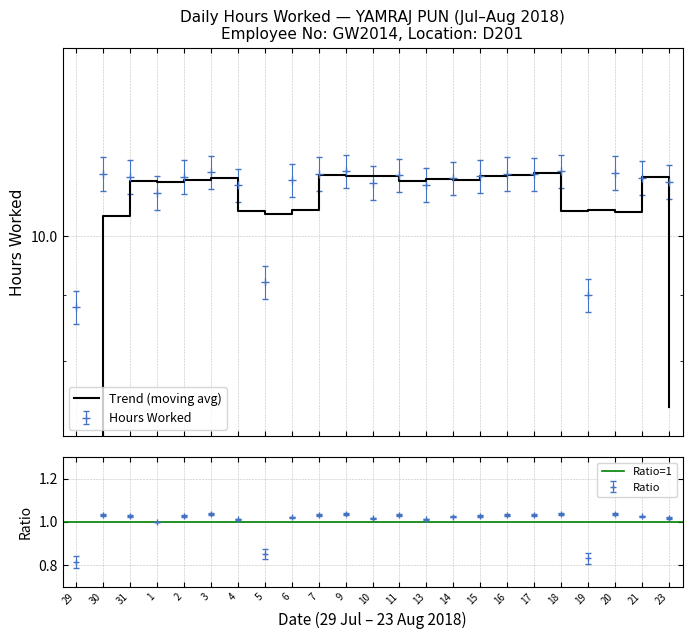

What is the ratio of the value at 5 to the value at 15?

0.8